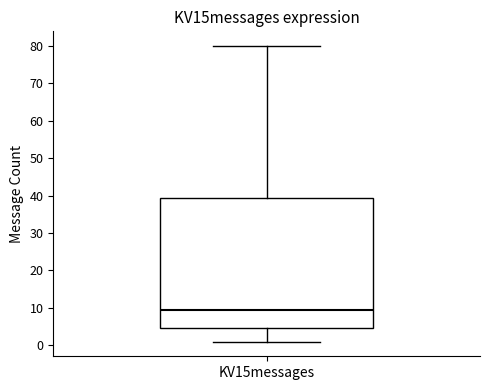

Where is the lower edge of the box for KV15messages on the y-axis? The values are not printed on the chart, so give them approximately, as read against the axis.

5